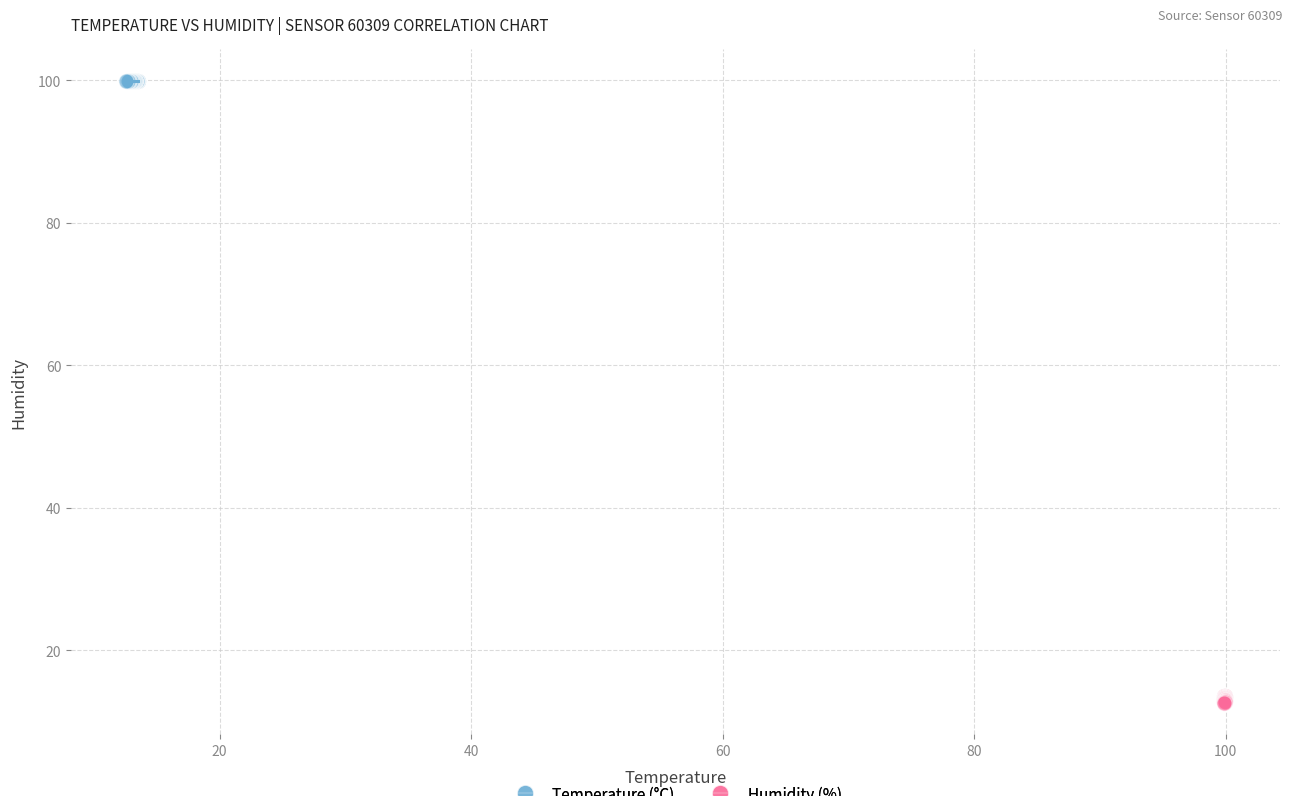

Which series contains the lowest Y value?

Humidity (%)